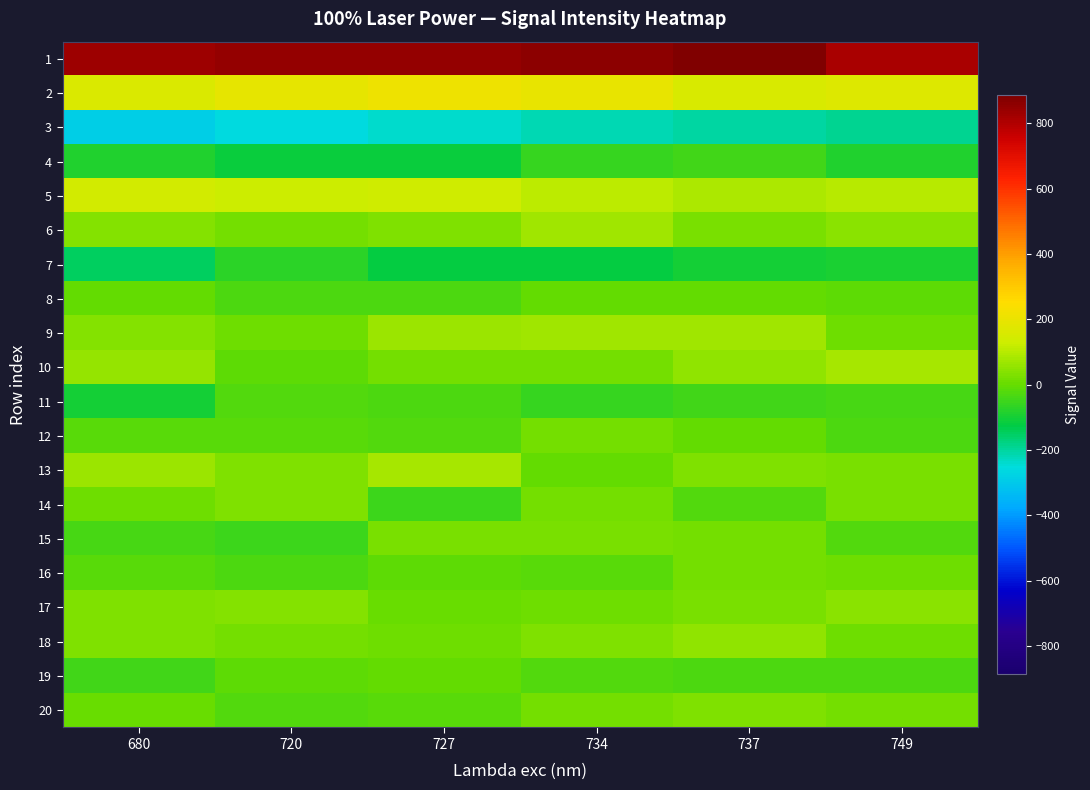

What is the difference between the highest and lowest values at 734?

1075.2